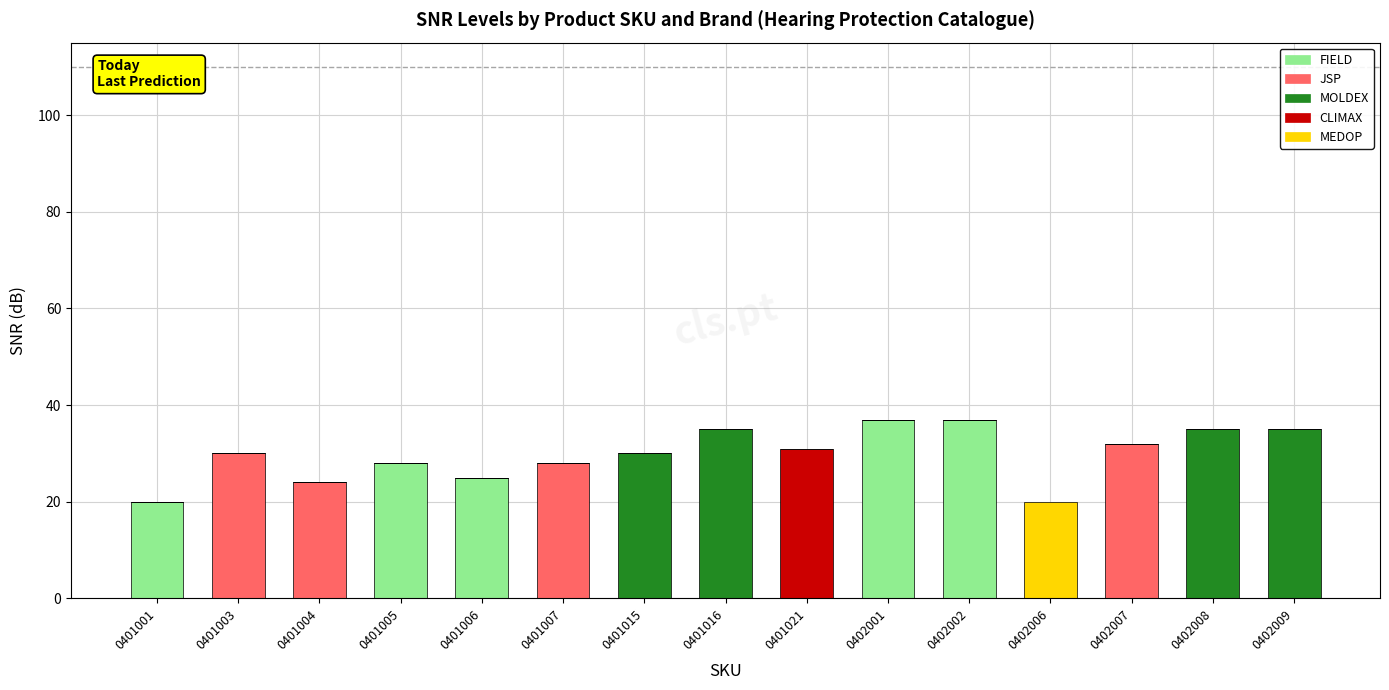

Are the bars grouped side by side (vs. stacked)?

No